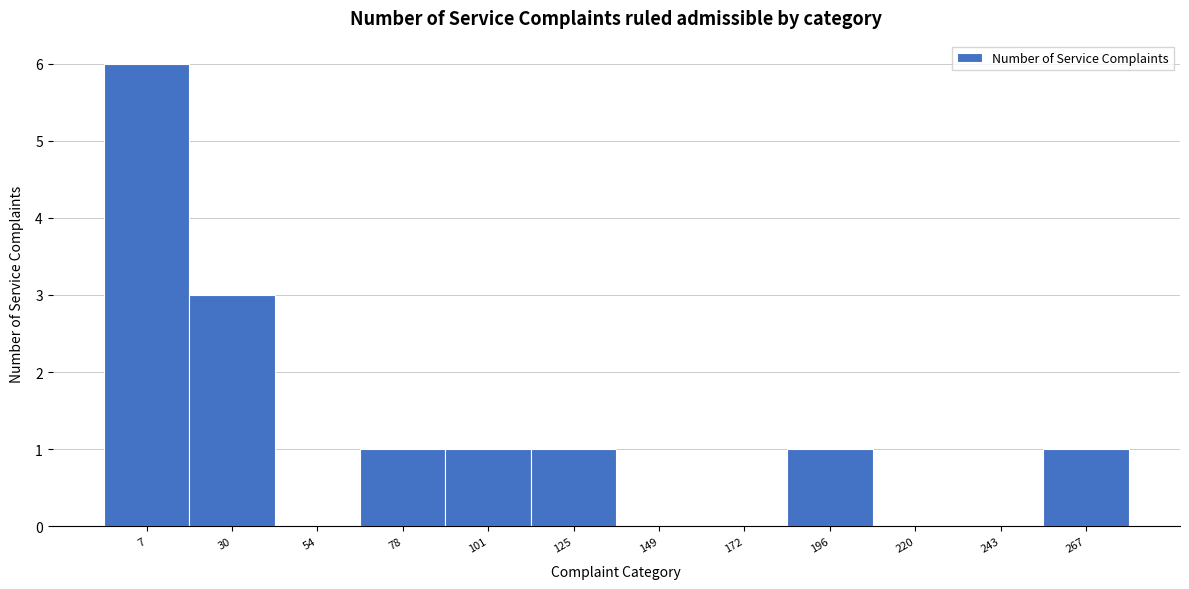

Reading left to right, list all the values displayed in this chart.

7=6	30=3	54=0	78=1	101=1	125=1	149=0	172=0	196=1	220=0	243=0	267=1